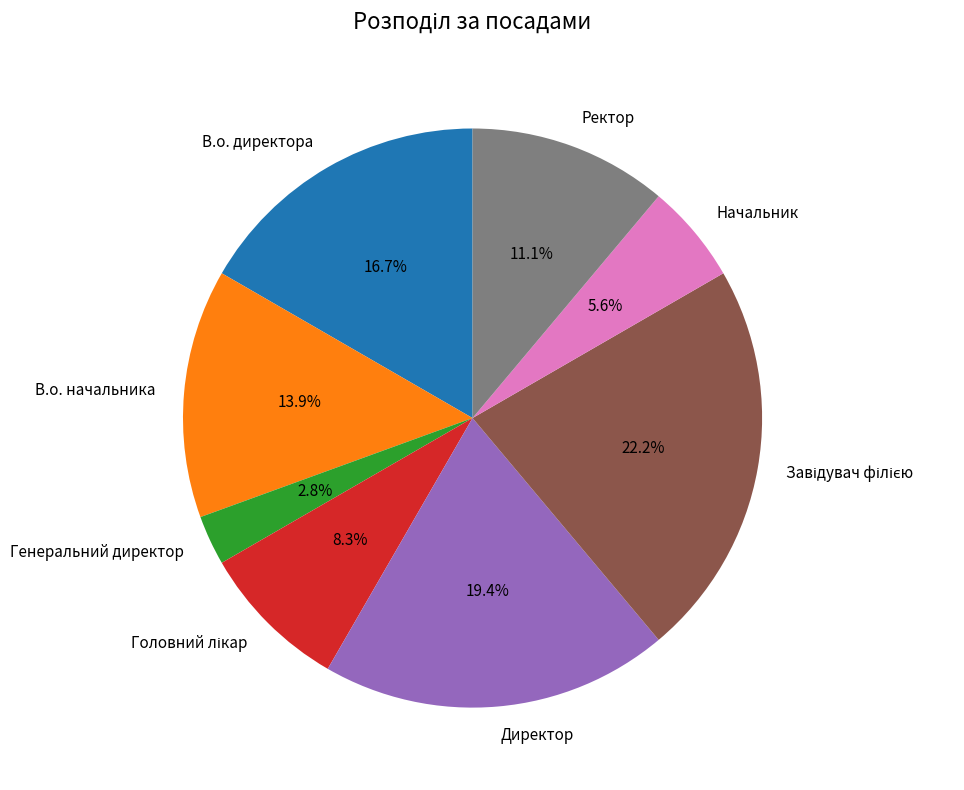

Approximately how many times larger is the value at Начальник compared to В.о. начальника?

0.4